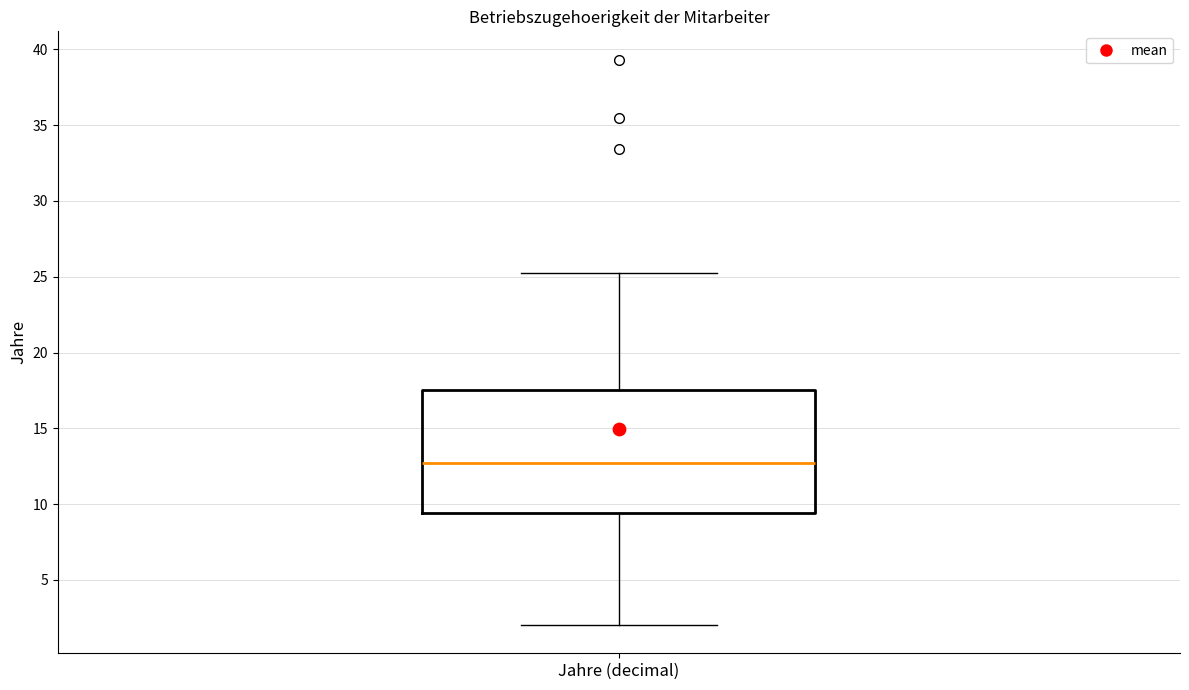

Read this box plot against the y-axis: the position of the median line, the range covered by the box, and the ends of both whiskers. The values are not printed on the chart, so give them approximately, as read against the axis.

median 12.5, box 9.5 to 17.5, whiskers 2.0 to 25.0